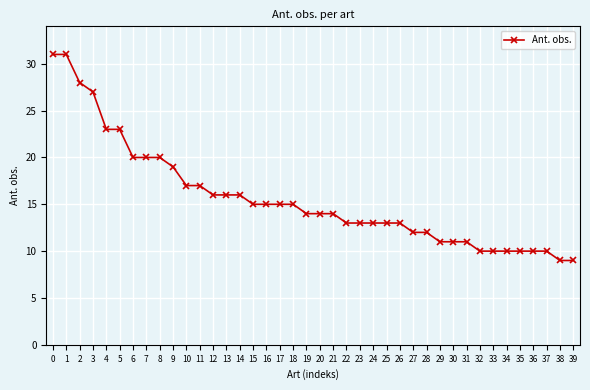

The chart shows a value of 51 at 1. True or false?

False